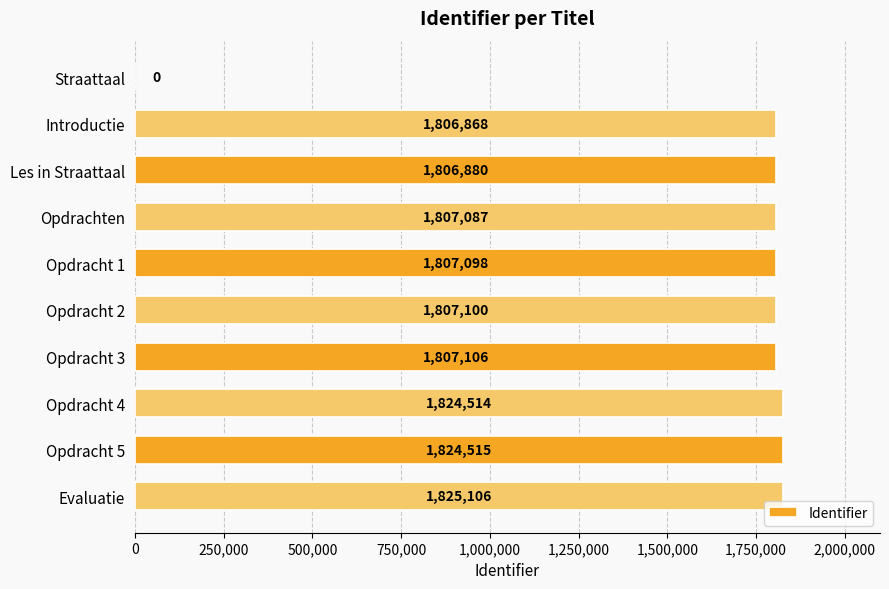

What is the sum of all values?

16316274